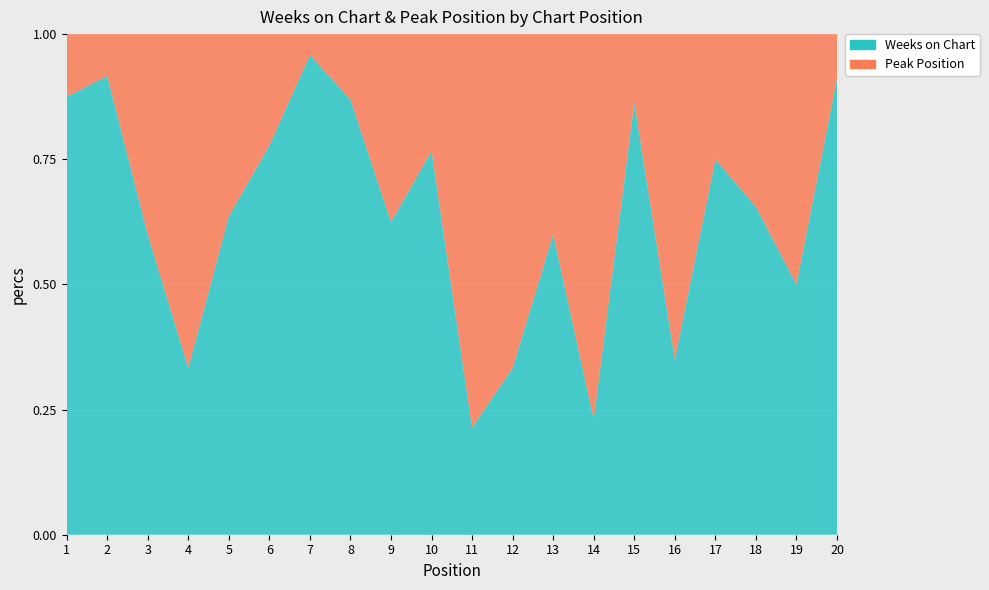

Reading left to right, extract all data points from this chart.

Weeks on Chart: 7	11	3	2	7	14	23	20	5	23	3	4	9	3	19	7	3	19	1	31
Peak Position: 1	1	2	4	4	4	1	3	3	7	11	8	6	10	3	13	1	10	1	3